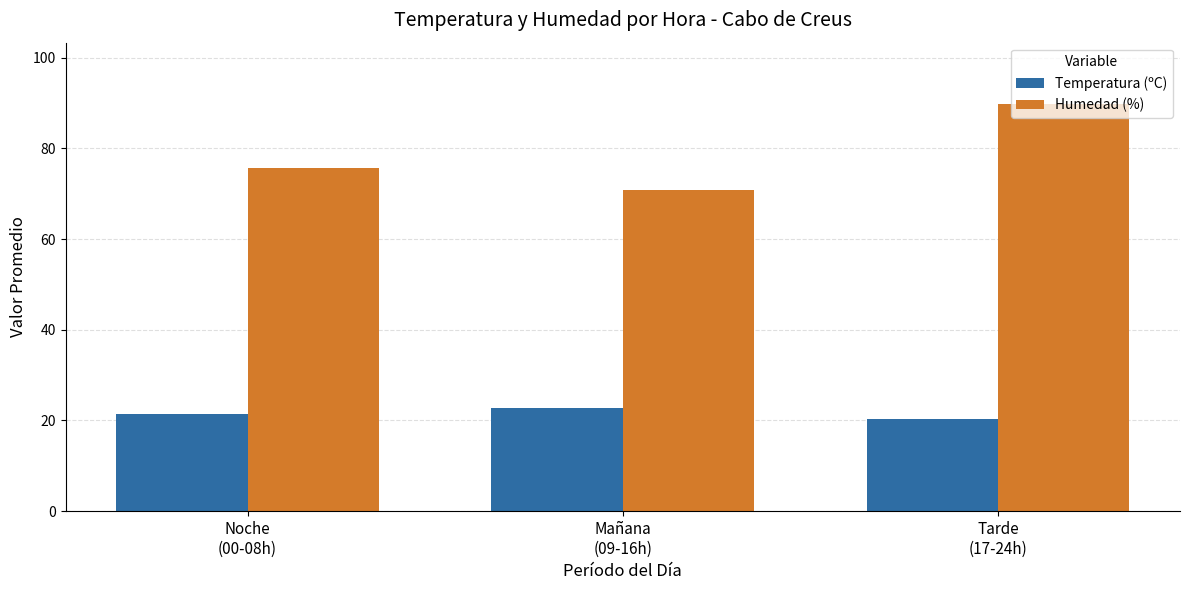

Which category has the lowest value across all series?

Tarde
(17-24h)